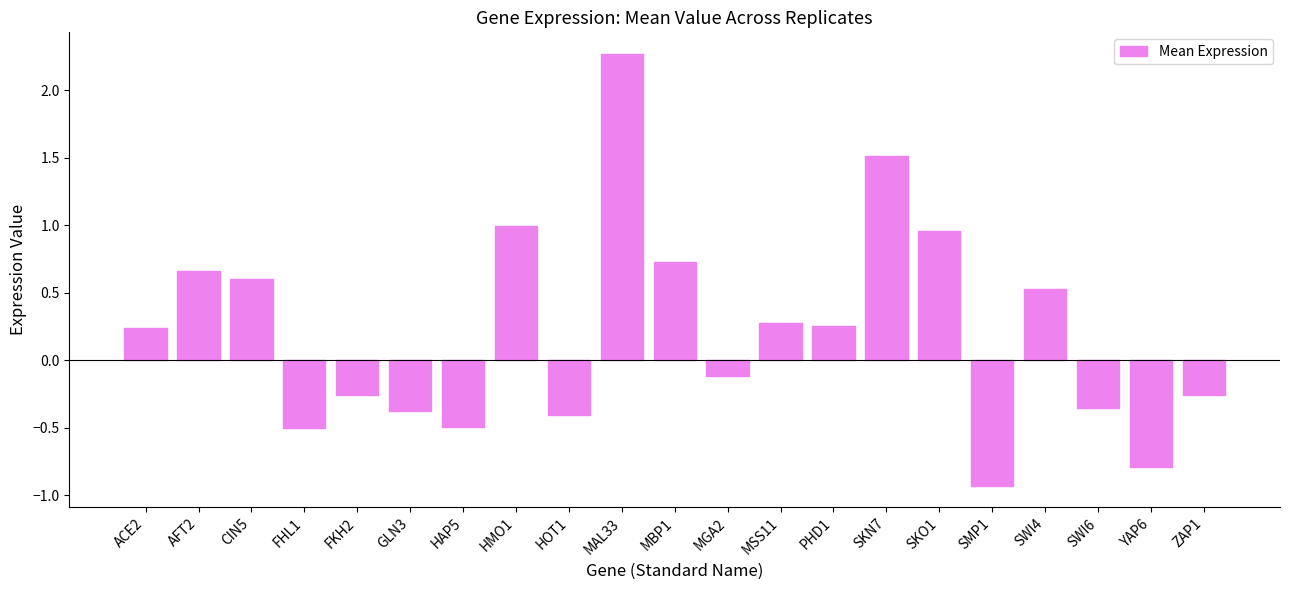

The chart shows a value of -0.8 at YAP6. True or false?

True